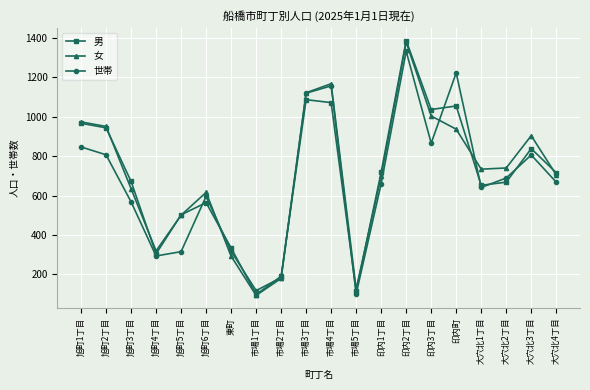

Read the 男 value at 市場2丁目, to the nearest 100.

200